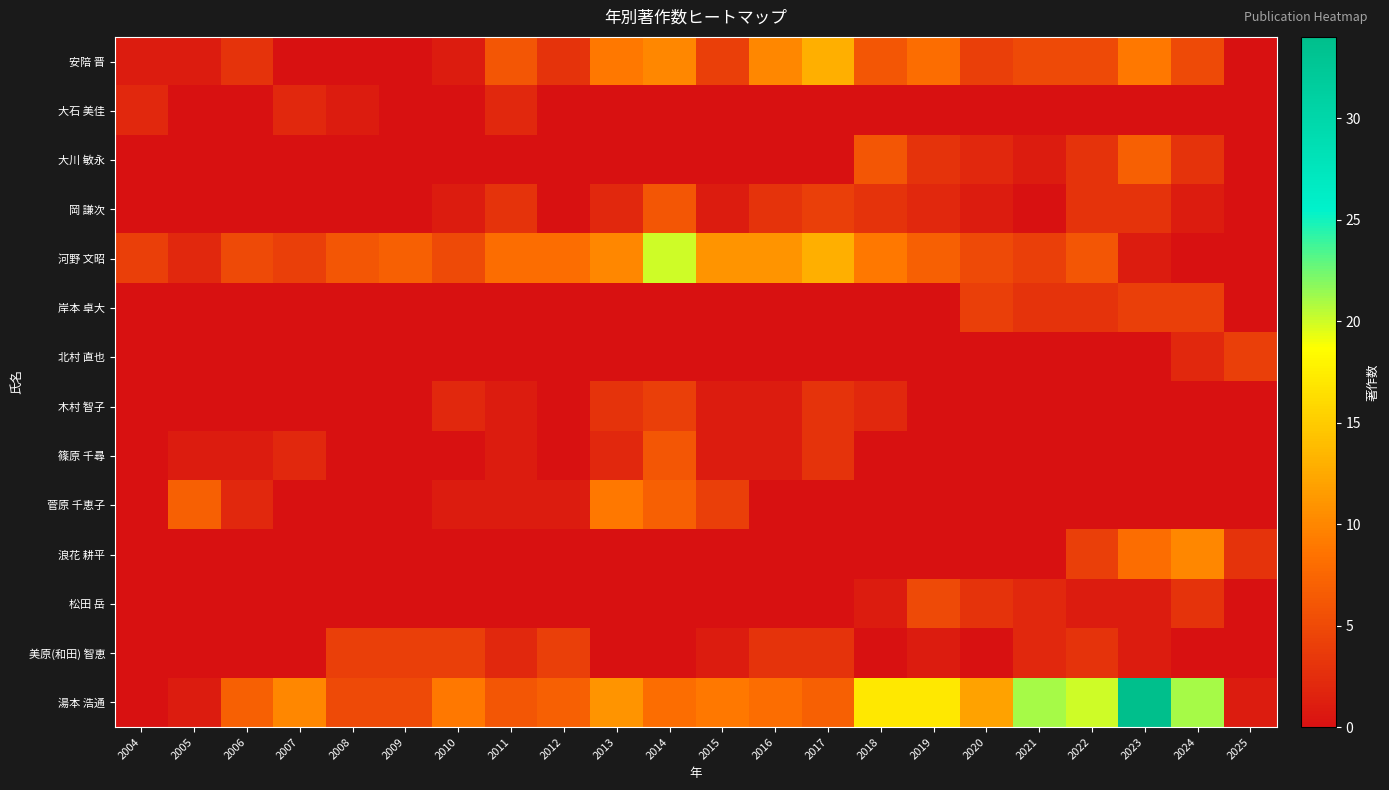

Which series has the widest spread of values?

湯本 浩通